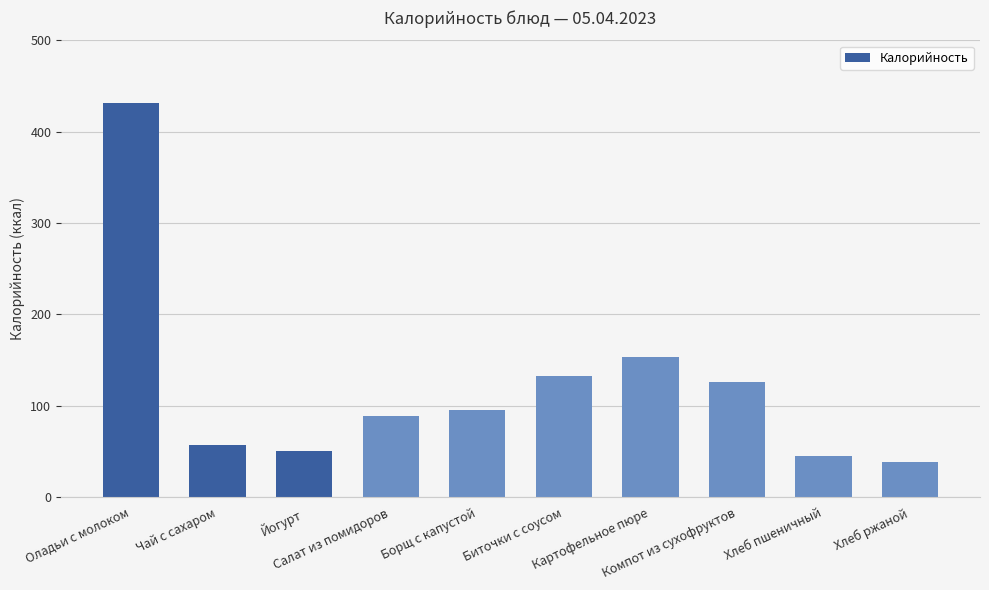

What is the average value?

122